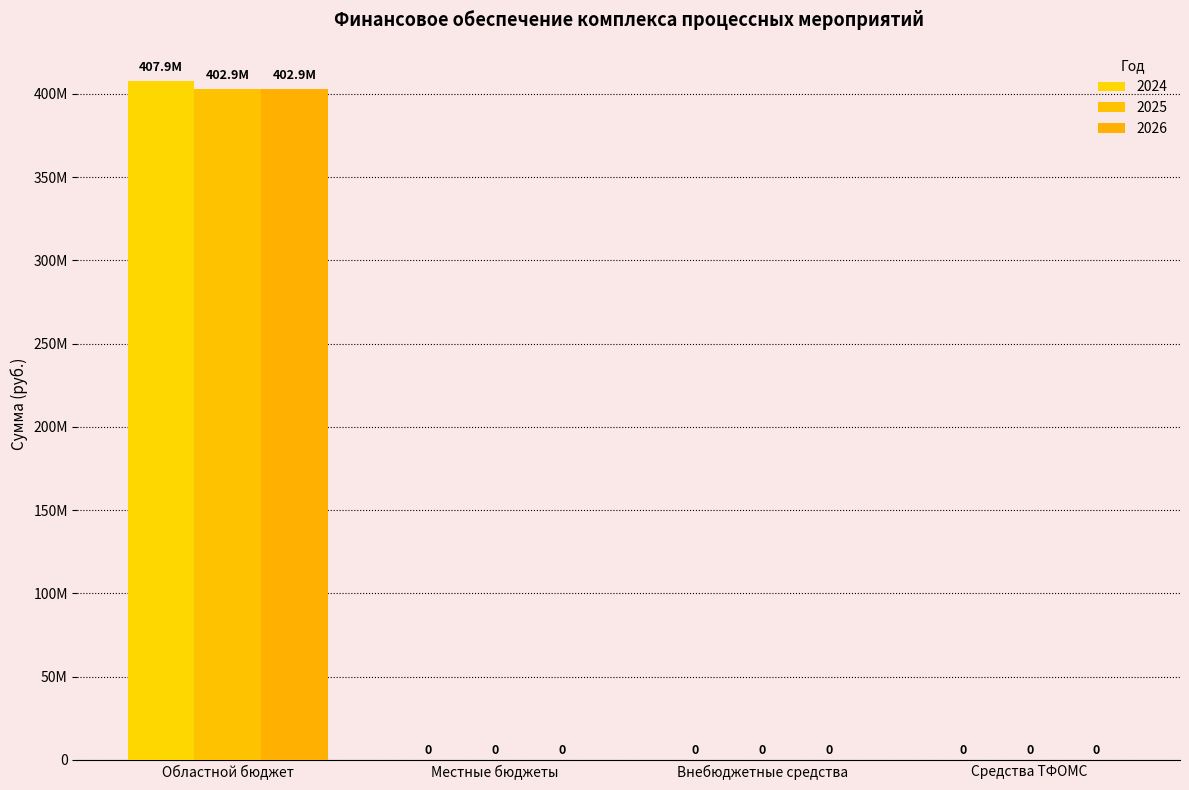

Are the bars horizontal?

No